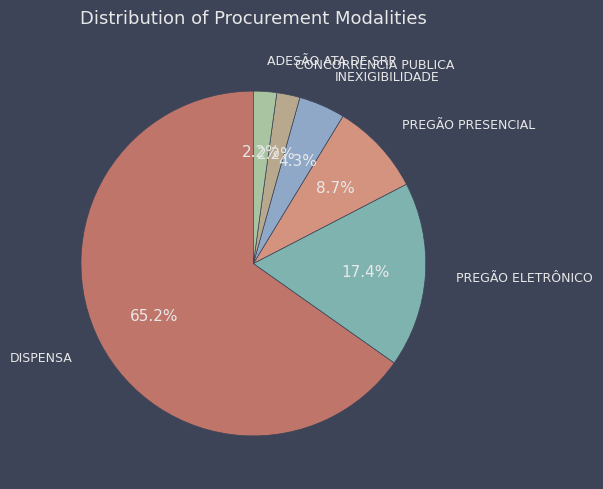

To the nearest percent, what is the average slice percentage?

17%